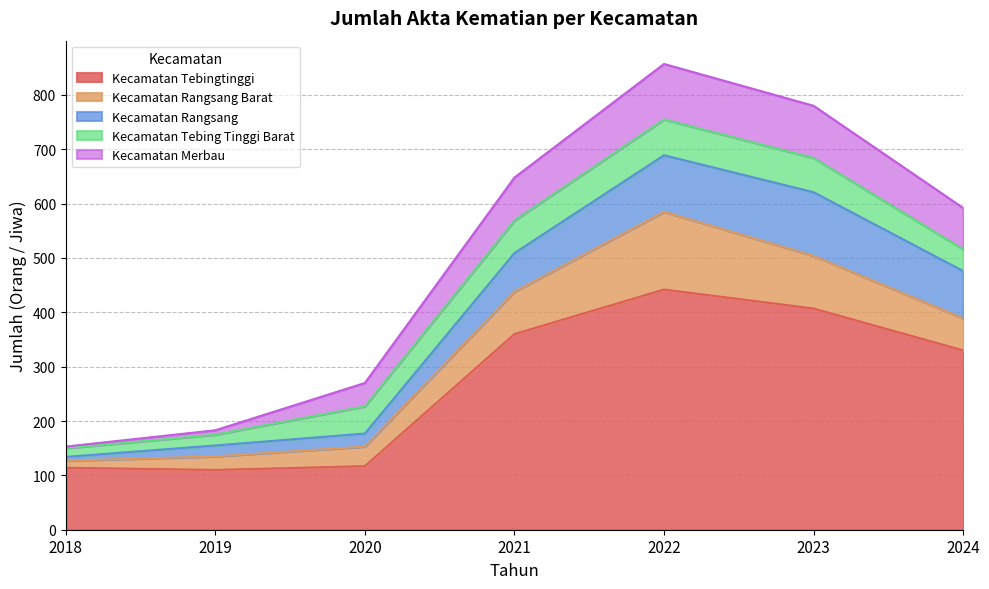

True or false: Kecamatan Merbau and Kecamatan Tebingtinggi cross at least once.

False